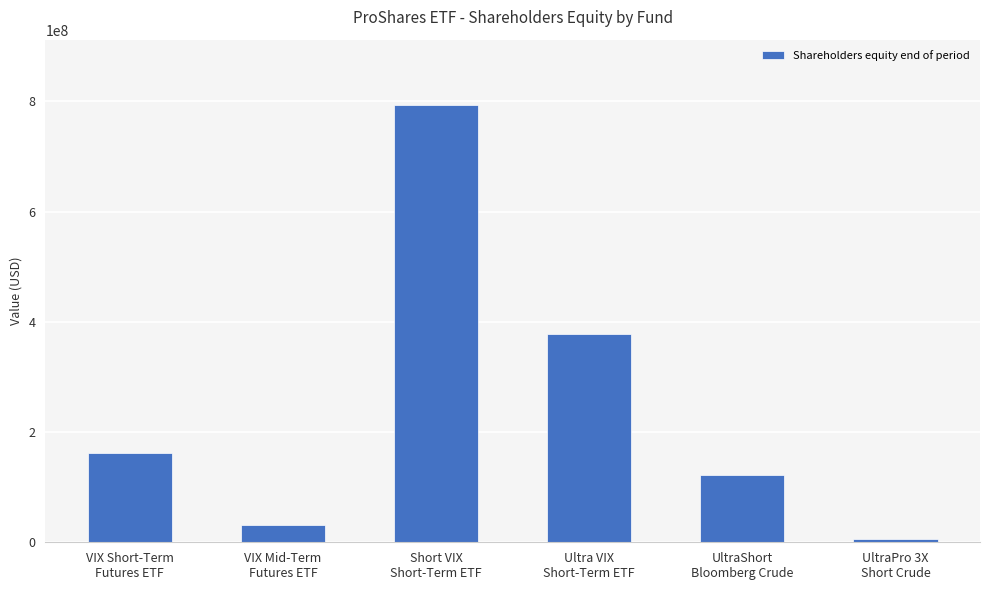

What is the greatest value displayed?

793060423